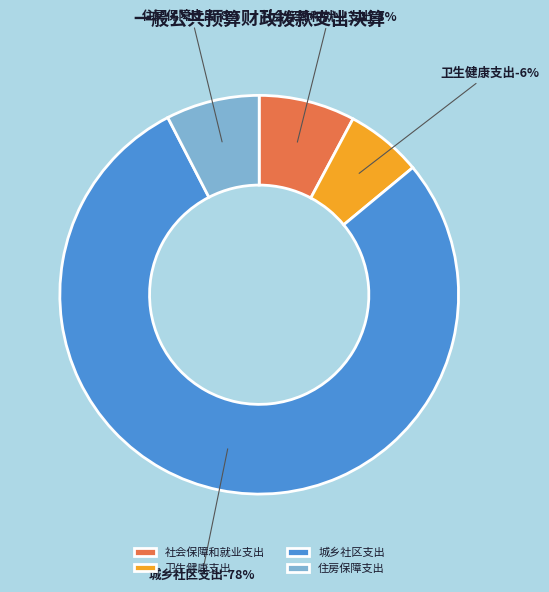

To the nearest percent, what percentage of the pie is 社会保障和就业支出?

8%